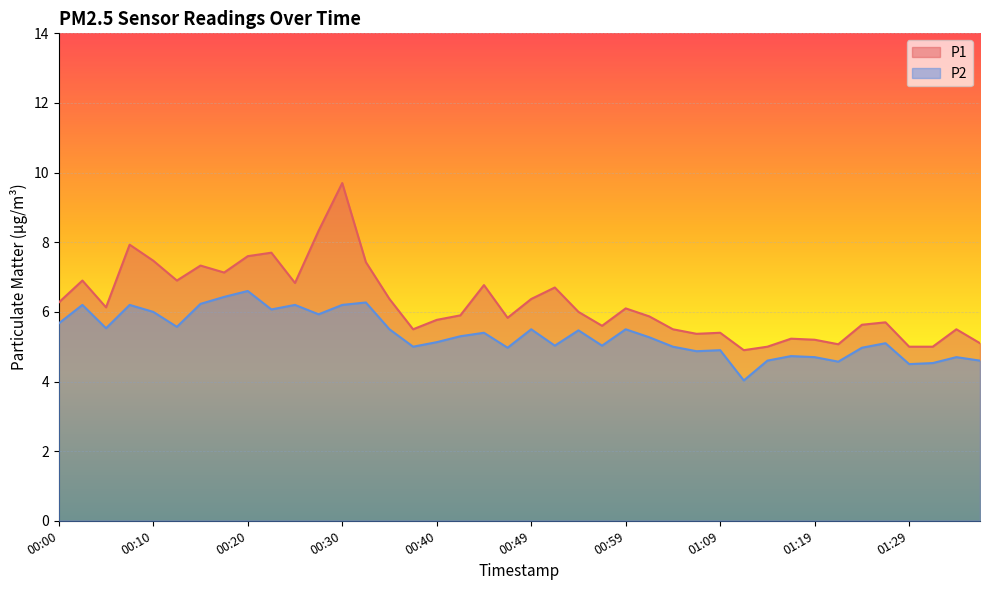

True or false: P1 has more than 0 interior local peaks.

True